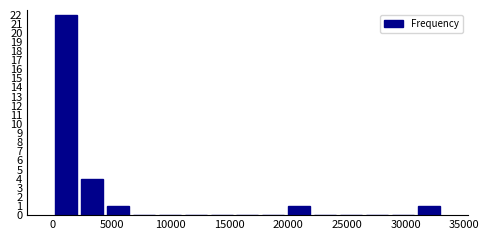

Over which range of the x-axis is the bar tallest?

0 to 2000